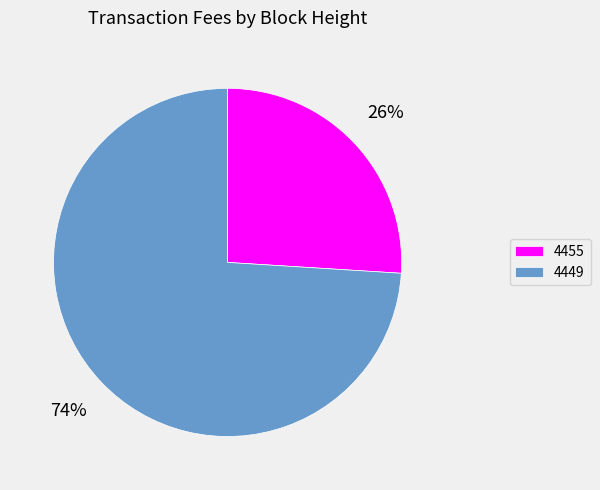

Which category has the biggest portion of the pie?

4449